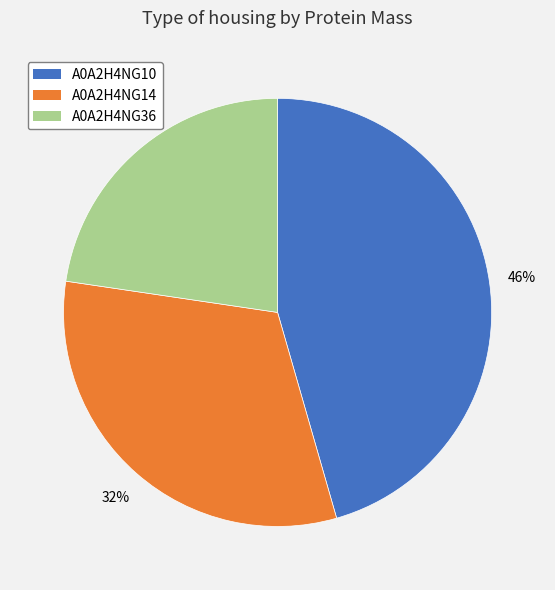

How many segments does this pie chart have?

3